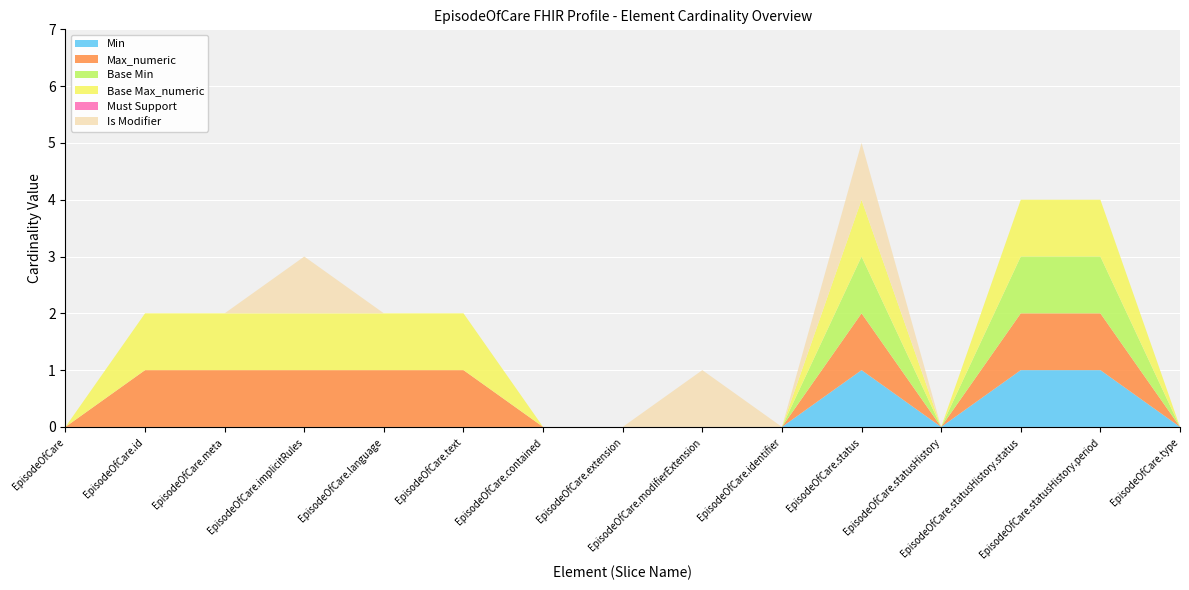

Reading right to left, transcribe all the data shown in this chart.

Min: 0	1	1	0	1	0	0	0	0	0	0	0	0	0	0
Max_numeric: 0	1	1	0	1	0	0	0	0	1	1	1	1	1	0
Base Min: 0	1	1	0	1	0	0	0	0	0	0	0	0	0	0
Base Max_numeric: 0	1	1	0	1	0	0	0	0	1	1	1	1	1	0
Must Support: 0	0	0	0	0	0	0	0	0	0	0	0	0	0	0
Is Modifier: 0	0	0	0	1	0	1	0	0	0	0	1	0	0	0